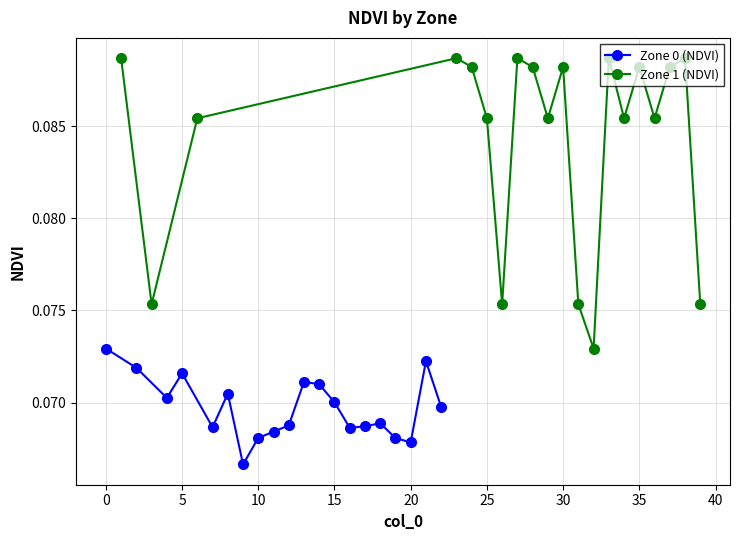

At which category does Zone 0 (NDVI) reach its first local peak?

5